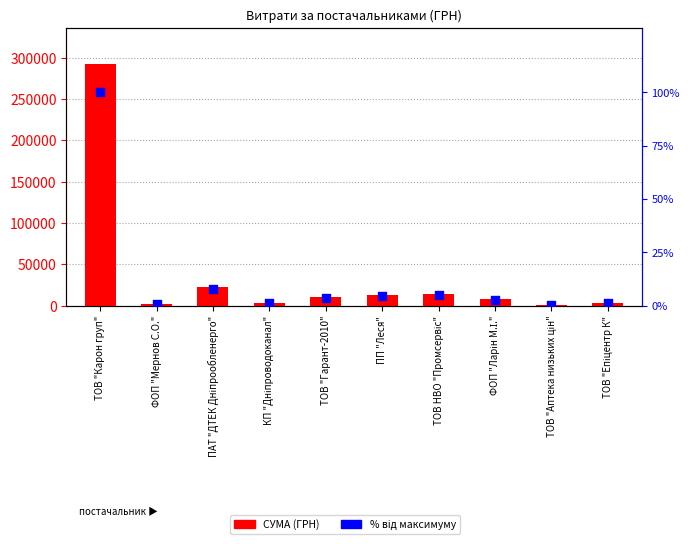

Which series has the widest spread of Y values?

СУМА (ГРН)